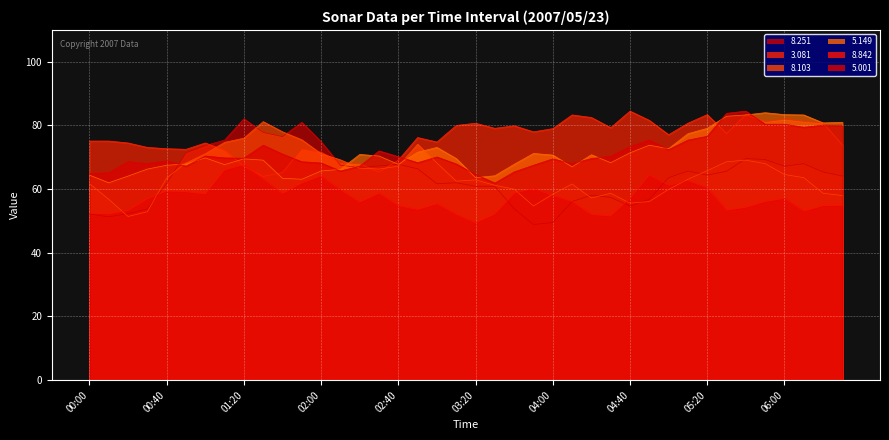

Read the 5.149 value at 2007/05/23 06:20.

80.8